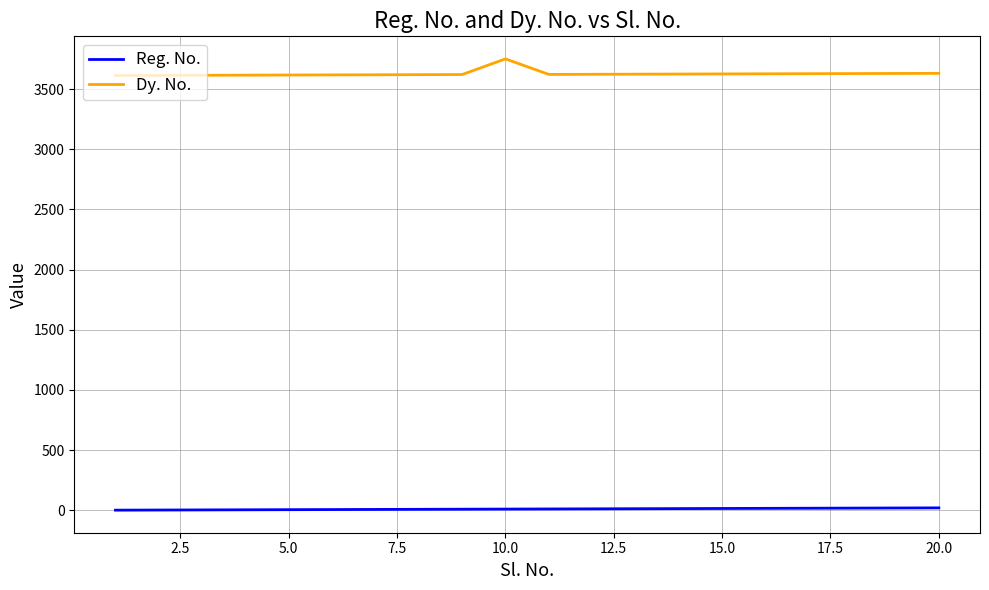

Rank the series by their maximum value, from highest to lowest.

Dy. No., Reg. No.